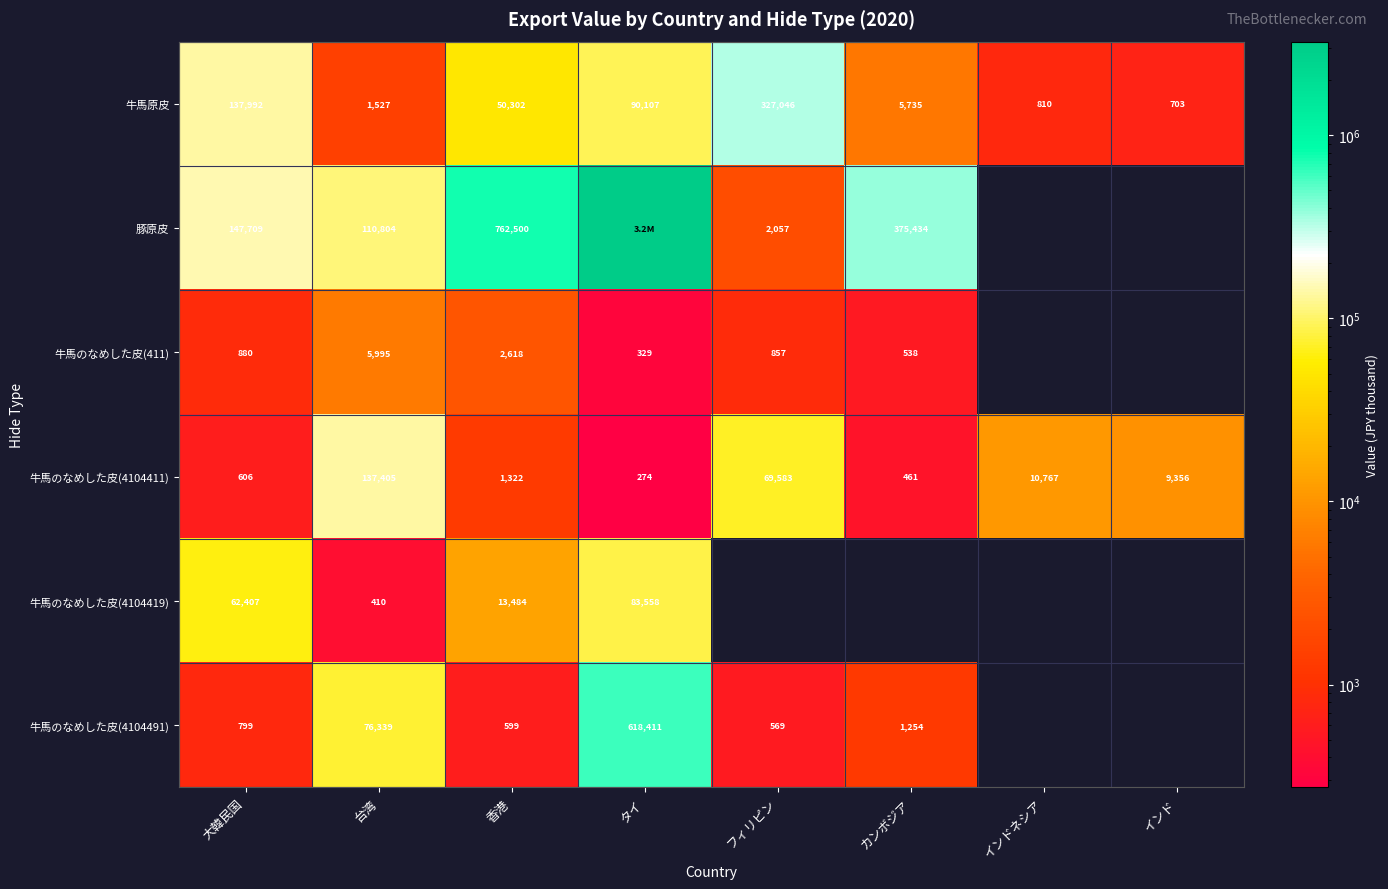

Count the number of categories in the chart.

8